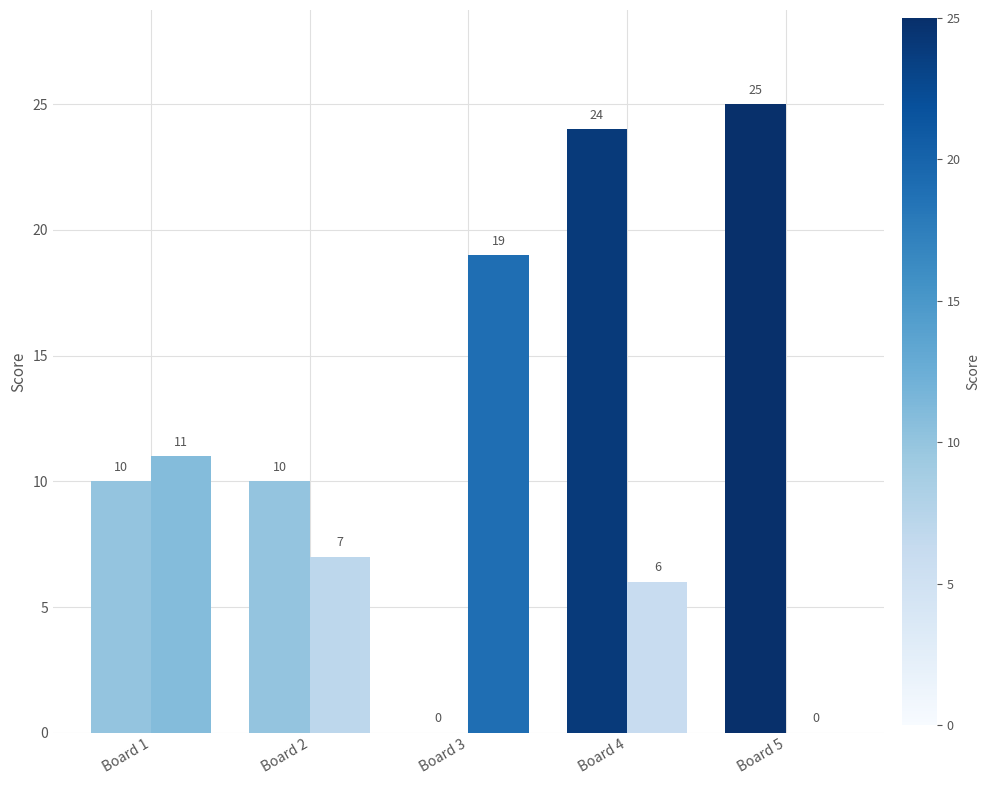

Does the chart contain stacked bars?

No